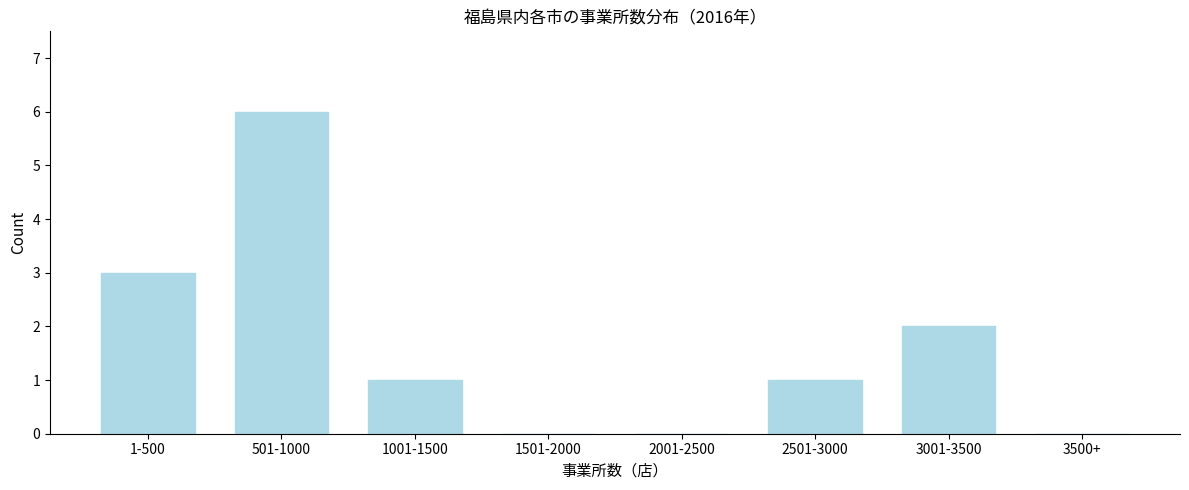

Reading left to right, list all the values displayed in this chart.

1-500=3	501-1000=6	1001-1500=1	1501-2000=0	2001-2500=0	2501-3000=1	3001-3500=2	3500+=0